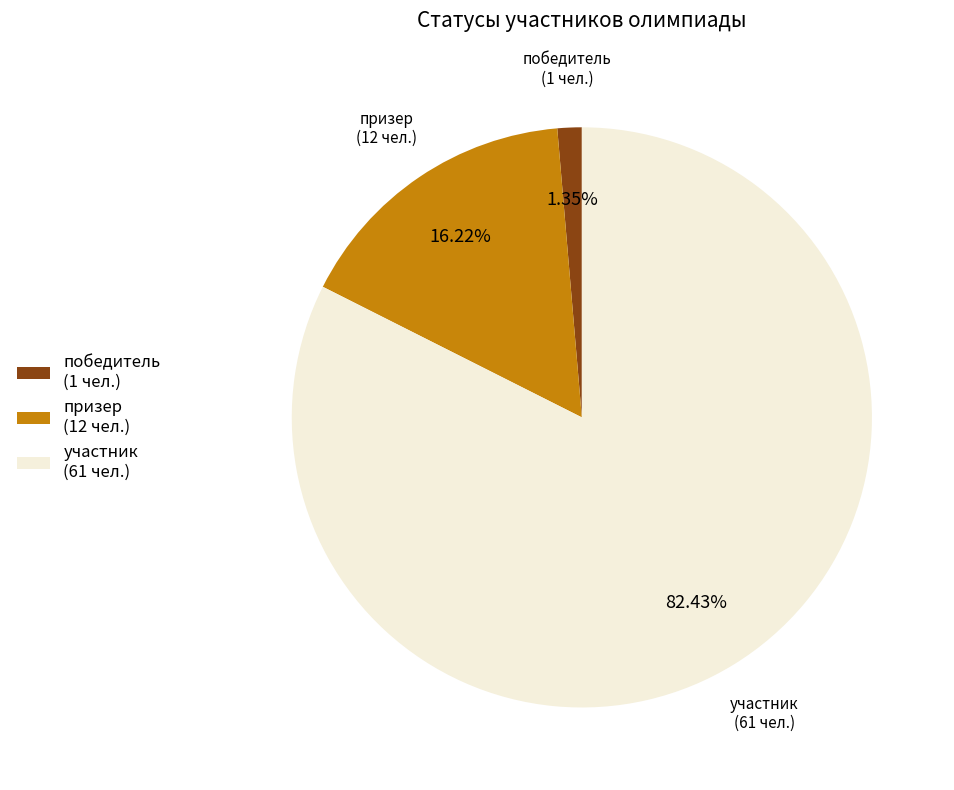

True or false: победитель accounts for 11% of the total.

False